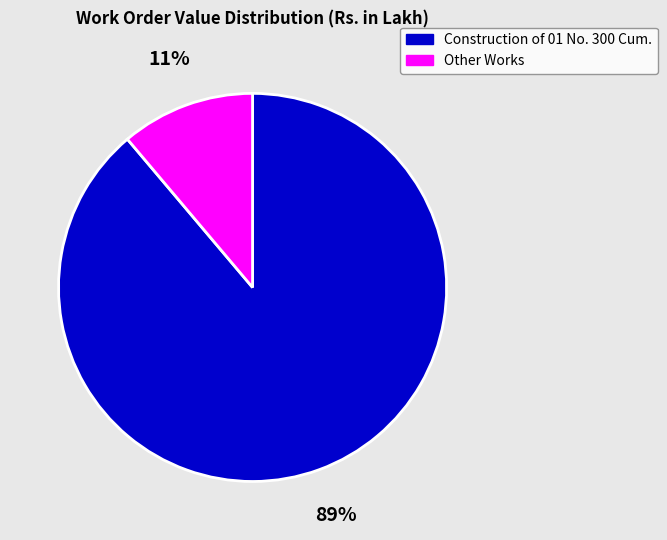

To the nearest percent, what portion does Other Works represent?

11%